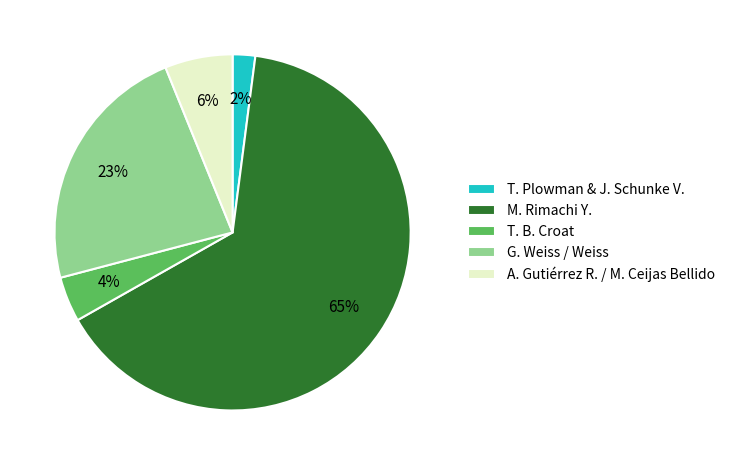

True or false: A. Gutiérrez R. / M. Ceijas Bellido accounts for 6% of the total.

True